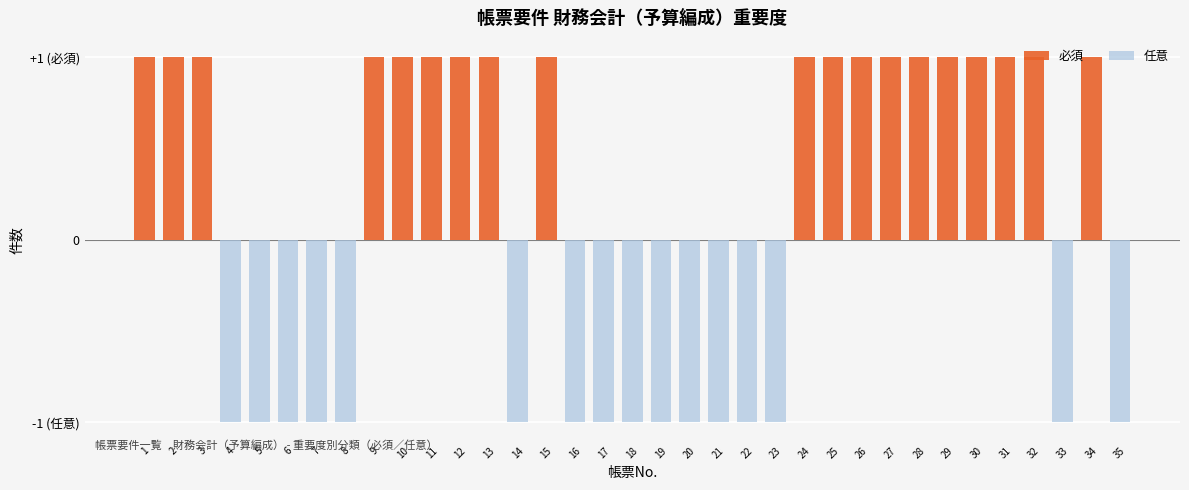

How many data points does each series have?

35